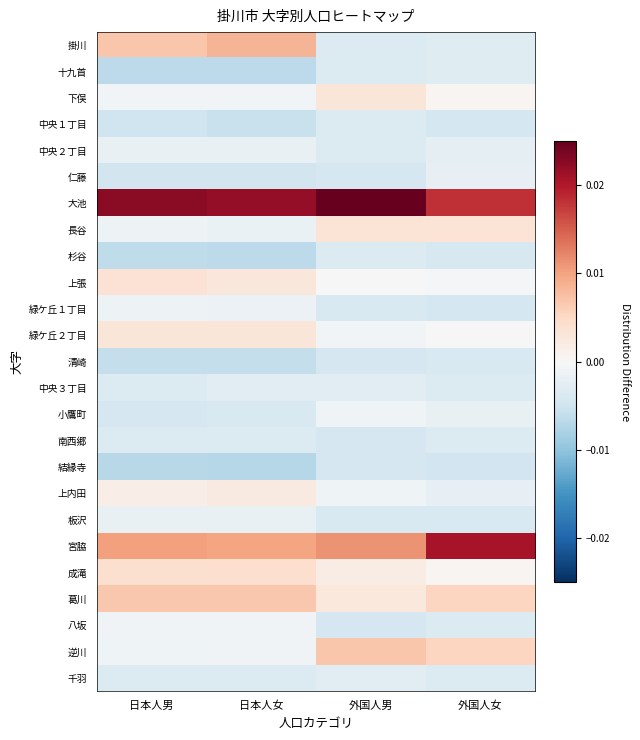

Which has a higher value, 外国人女 or 日本人男?

日本人男